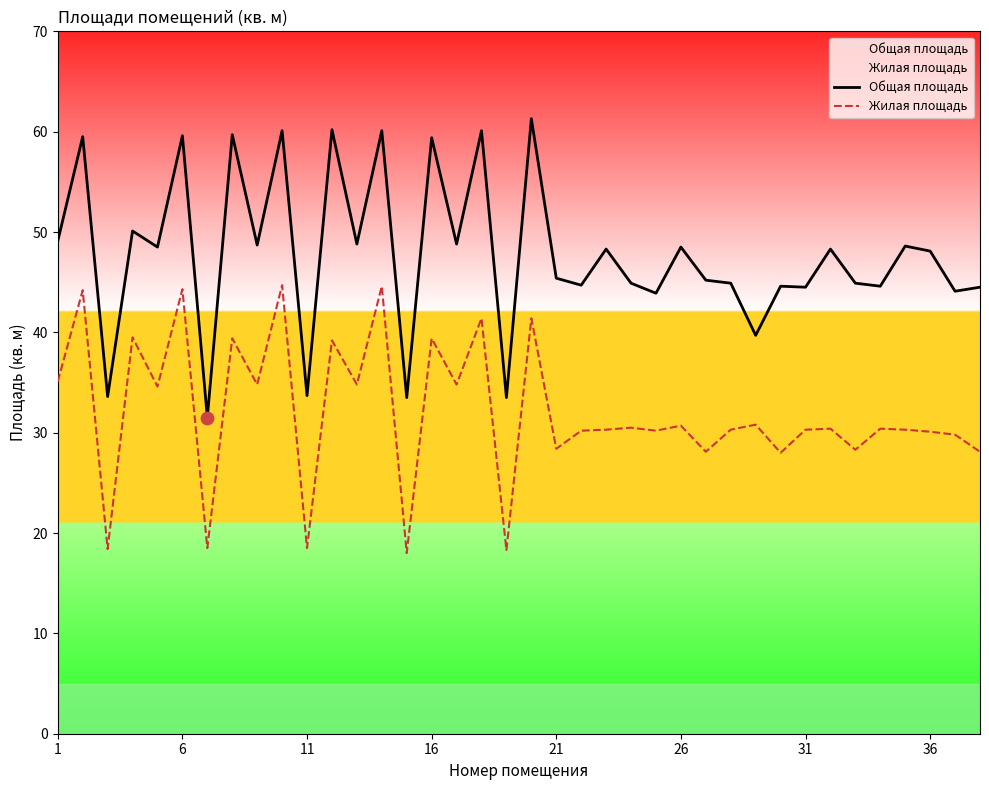

Which series contains the highest Y value?

Общая площадь